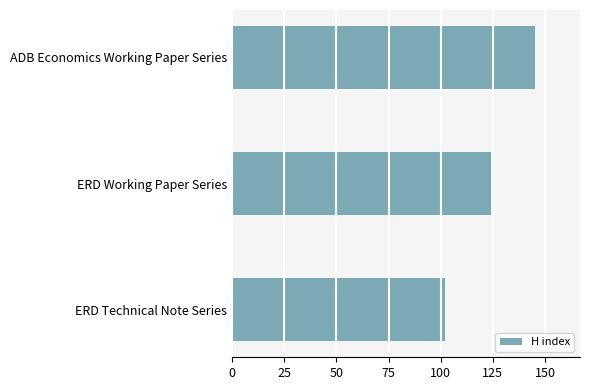

What is the difference between the values at ADB Economics Working Paper Series and ERD Working Paper Series?

21